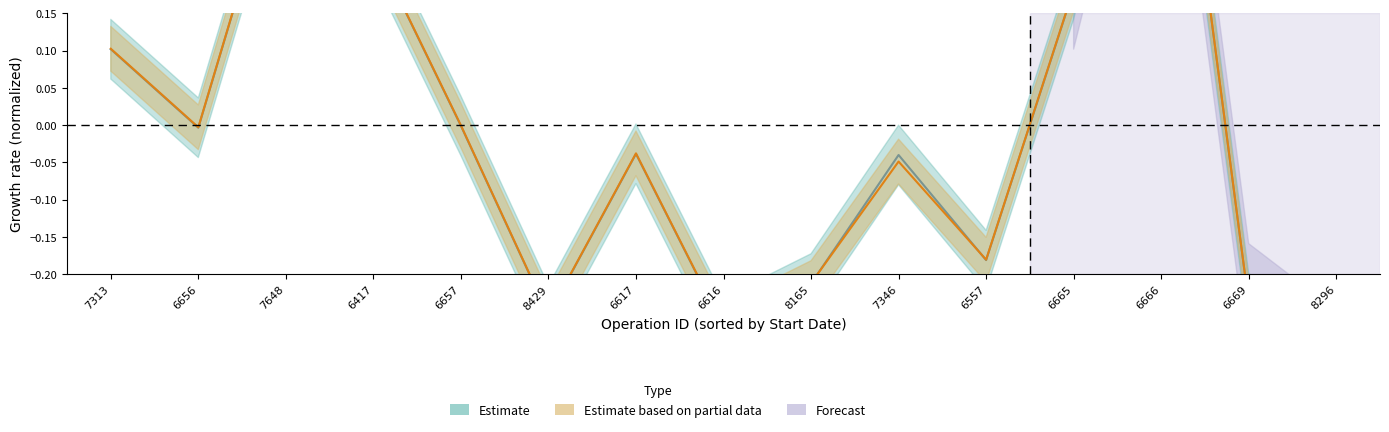

Which label corresponds to the largest value in the chart?

6666